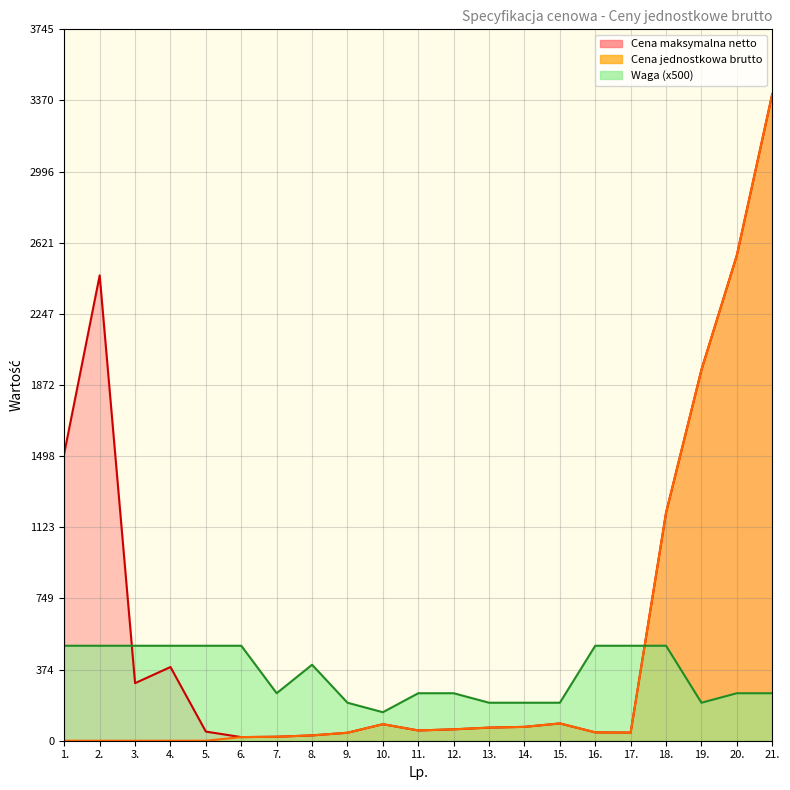

How many series are shown in this chart?

3